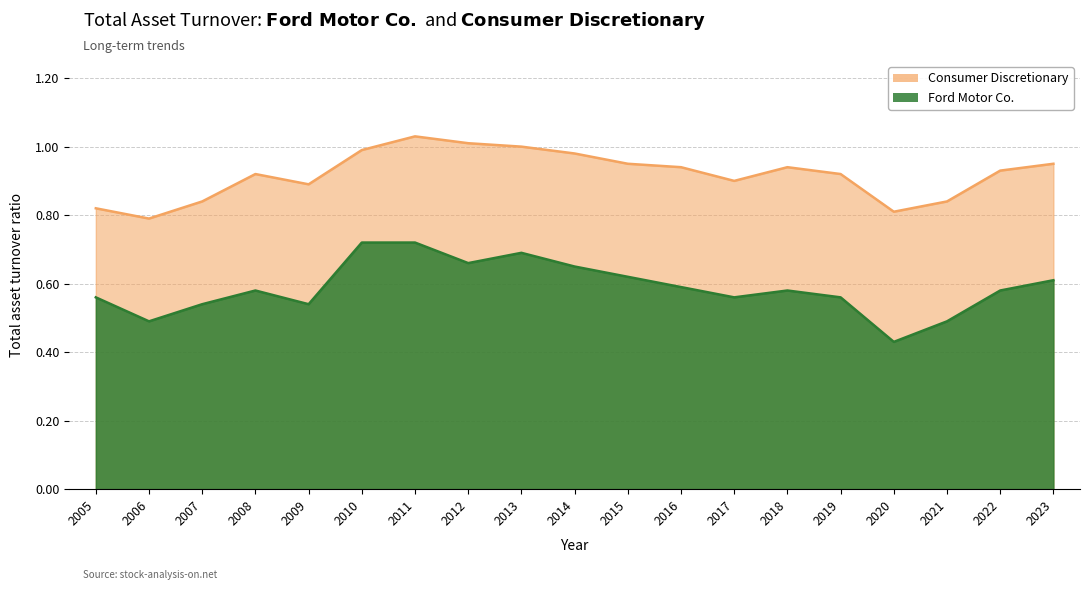

Rank the series by their average value, from highest to lowest.

Consumer Discretionary, Ford Motor Co.